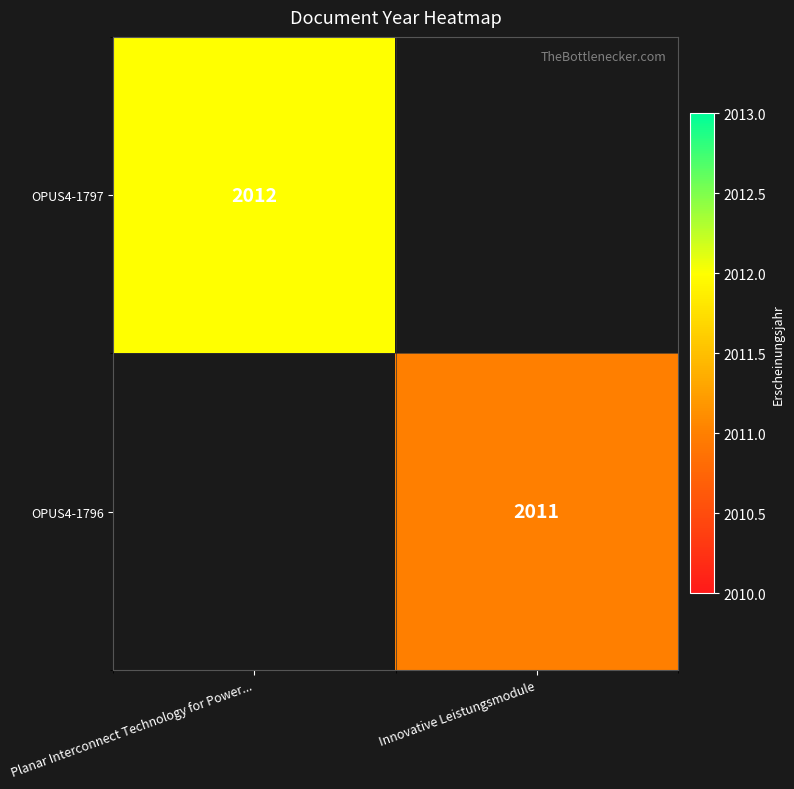

The value of OPUS4-1797 at Planar Interconnect Technology for Power... is 2012. True or false?

True